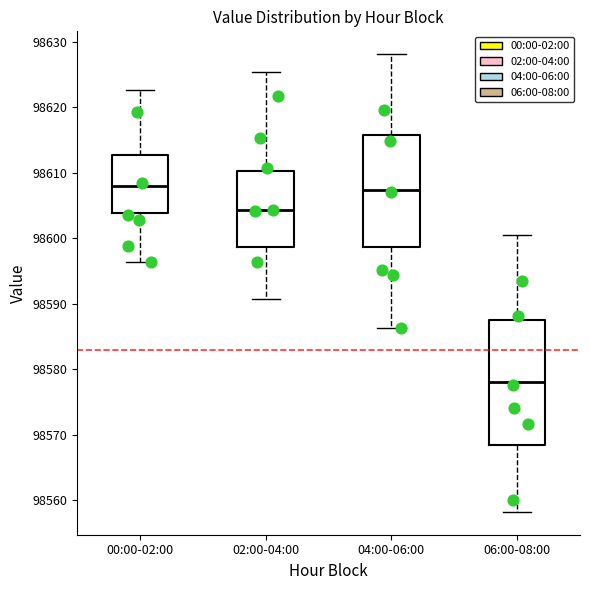

Reading left to right, read every box against the y-axis: the position of its median line, the range the box covers, and the ends of its whiskers. The values are not printed on the chart, so give them approximately, as read against the axis.

00:00-02:00: median 98608, box 98604 to 98613, whiskers 98596 to 98623
02:00-04:00: median 98604, box 98599 to 98610, whiskers 98591 to 98625
04:00-06:00: median 98607, box 98599 to 98616, whiskers 98586 to 98628
06:00-08:00: median 98578, box 98568 to 98588, whiskers 98558 to 98601